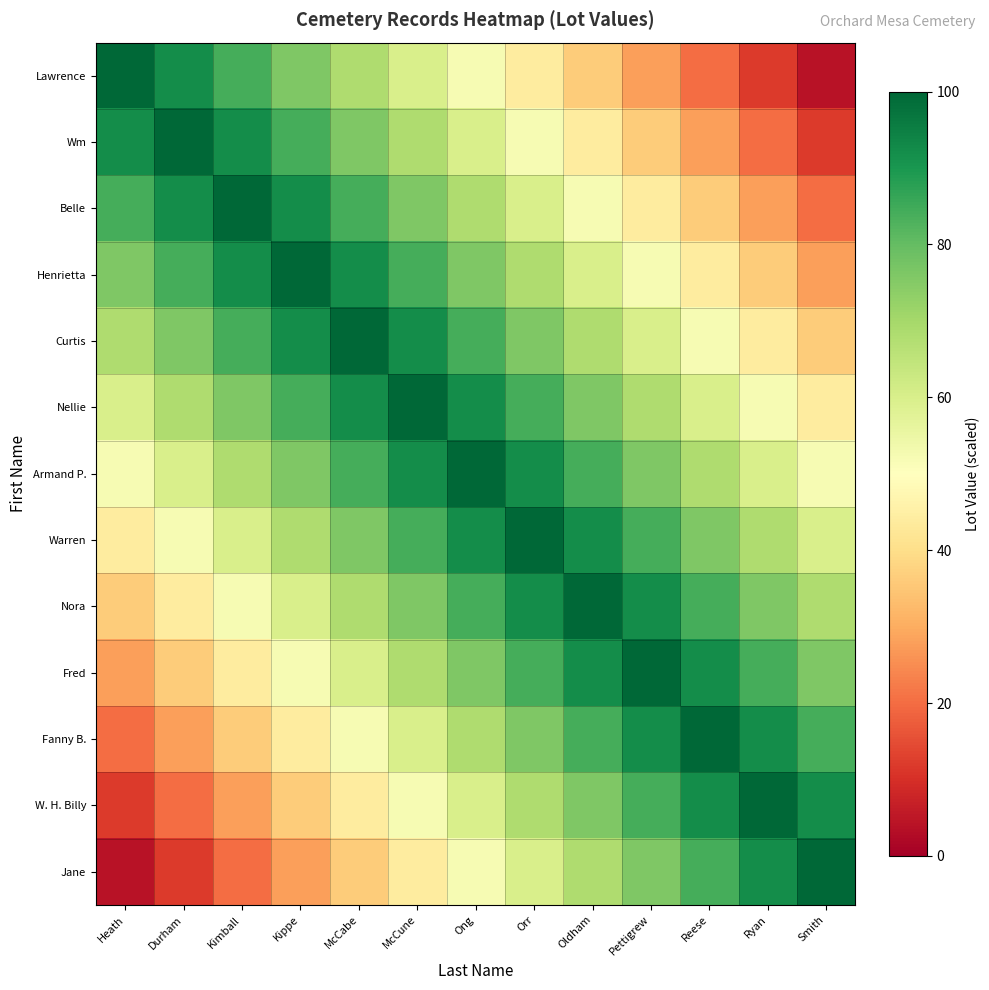

What is the spread (max minus min) of values at Kippe?

72.0